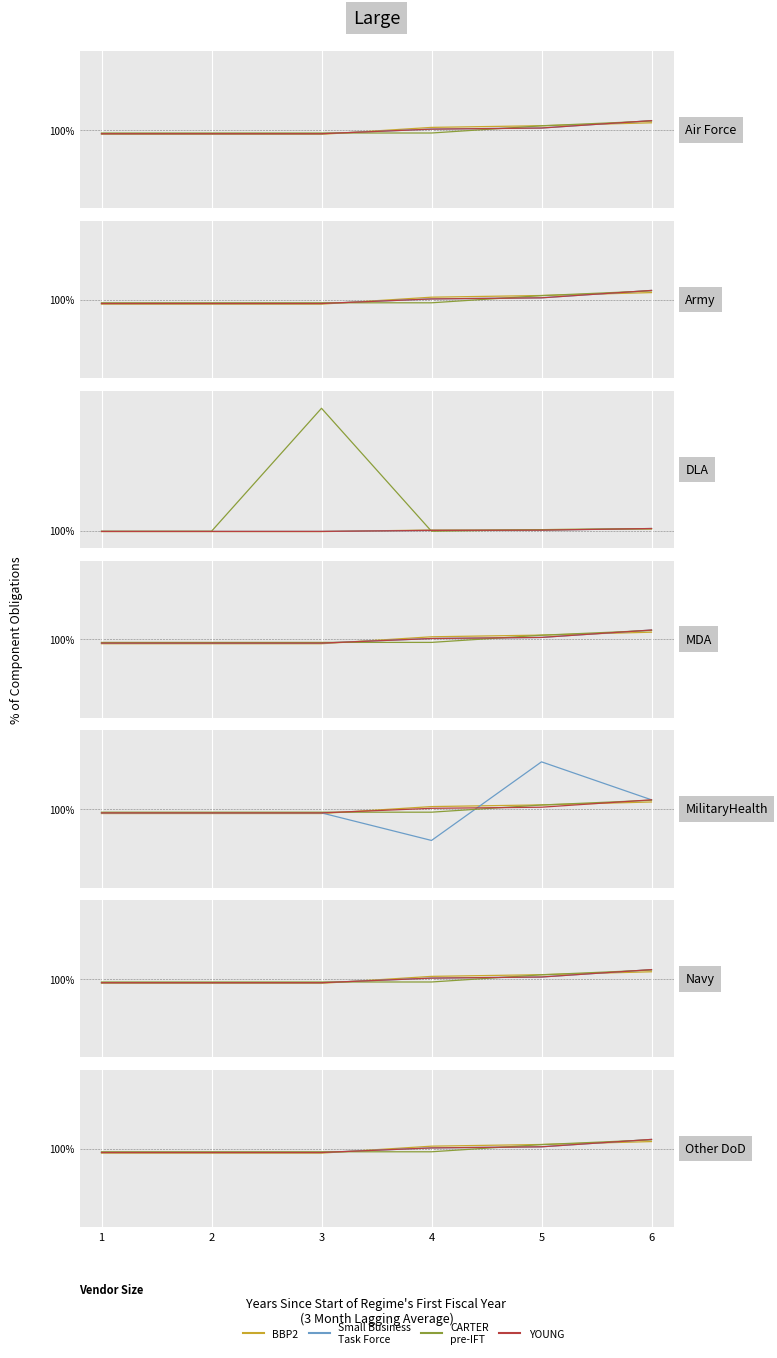

What is the maximum value shown in the chart?

100.6